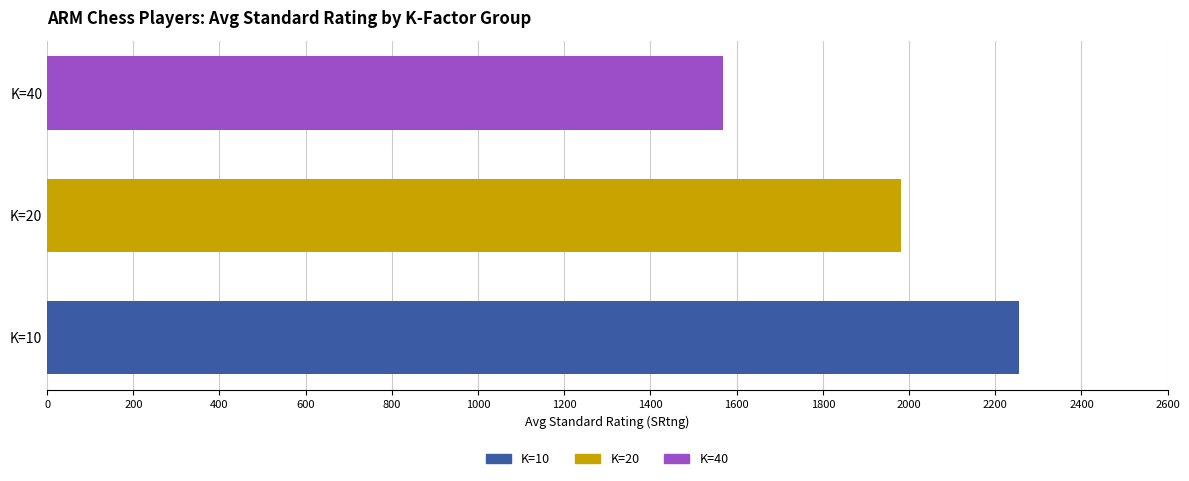

Read the value at K=40.

1568.1